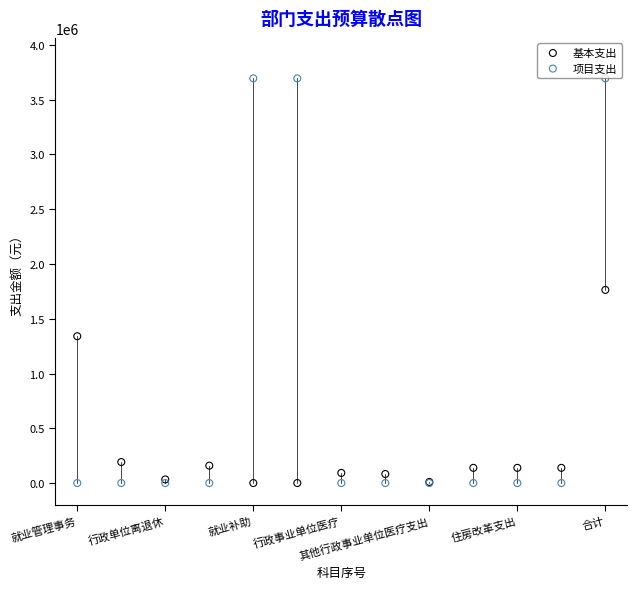

What are all the series names shown in the legend?

基本支出, 项目支出